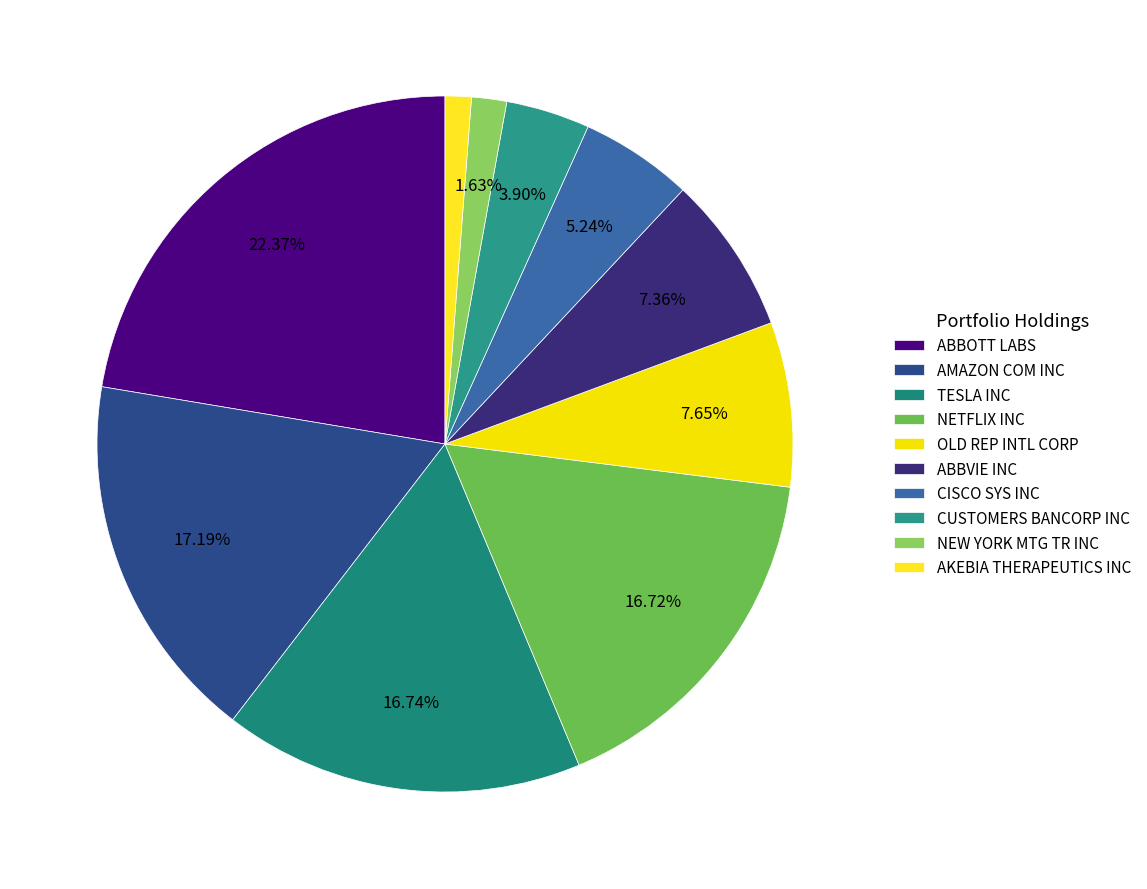

True or false: OLD REP INTL CORP accounts for 13% of the total.

False